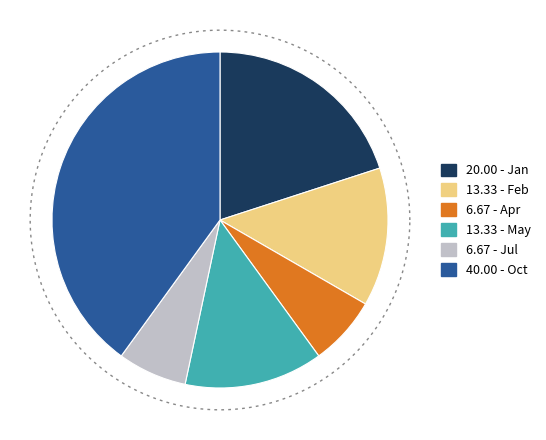

Does any single category account for the majority?

No